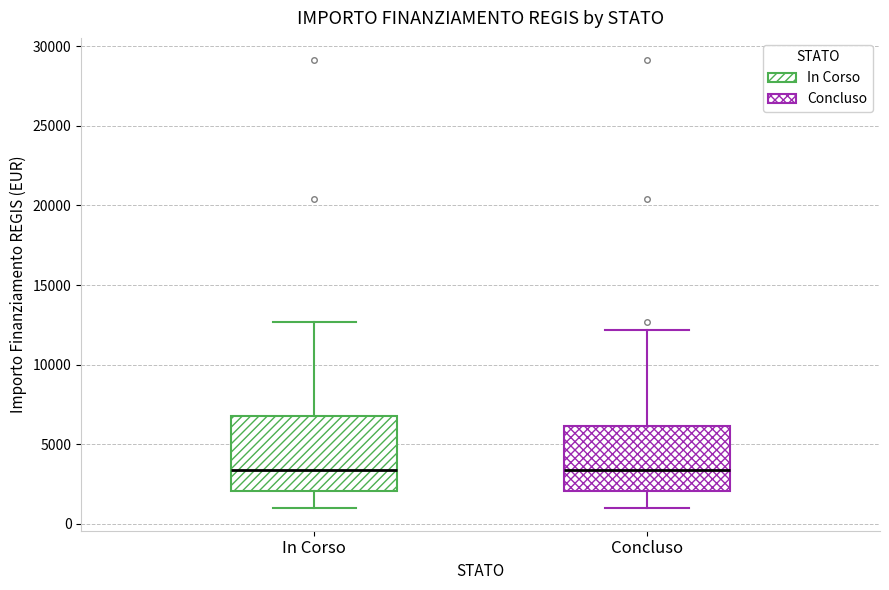

Reading left to right, read every box against the y-axis: the position of its median line, the range the box covers, and the ends of its whiskers. The values are not printed on the chart, so give them approximately, as read against the axis.

In Corso: median 3500, box 2000 to 7000, whiskers 1000 to 12500
Concluso: median 3500, box 2000 to 6000, whiskers 1000 to 12000